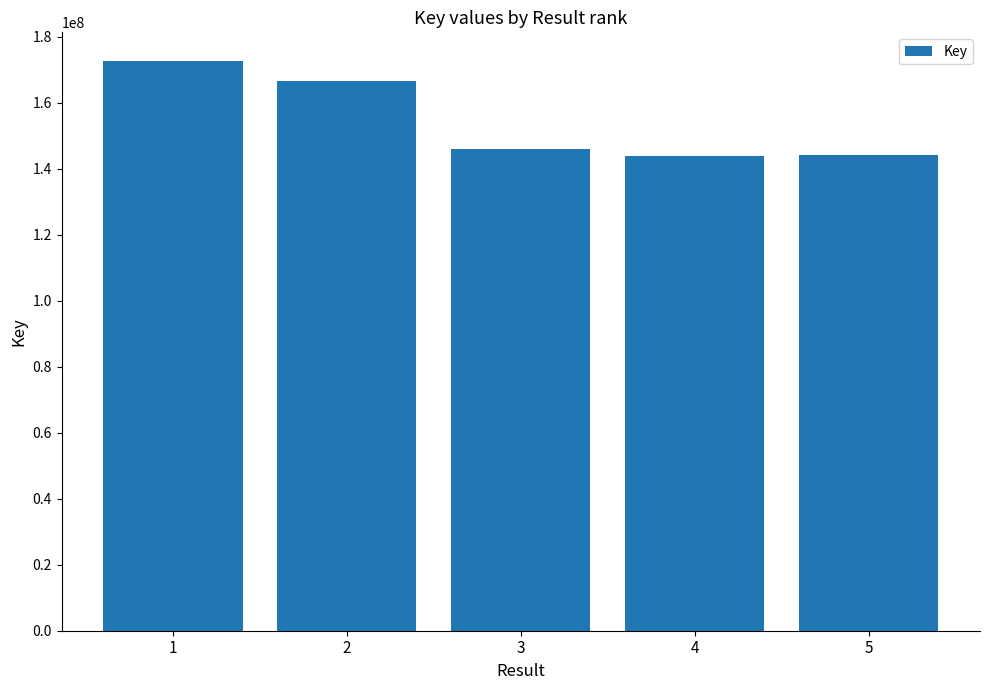

What is the difference between the maximum and minimum values?

28930716